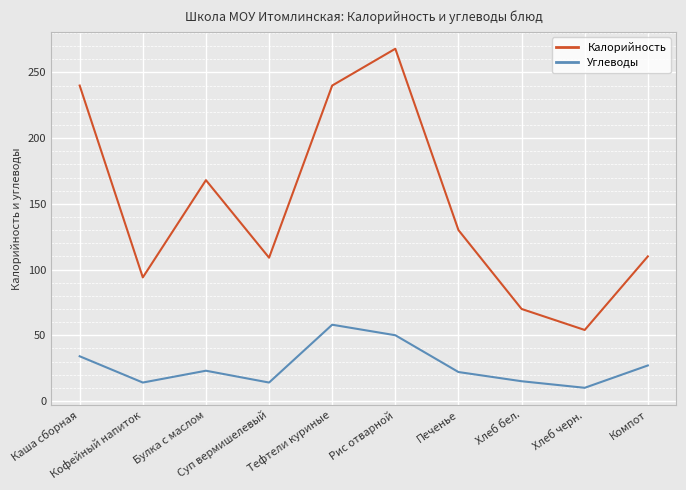

Where does the Углеводы series first go above 23?

Каша сборная